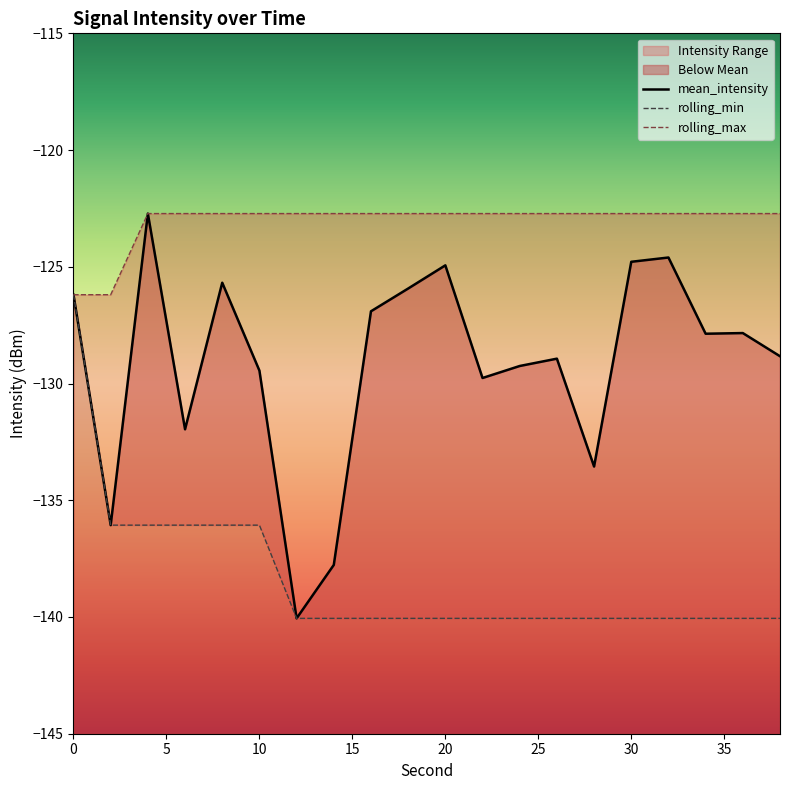

Which series has the largest total across all categories?

rolling_max